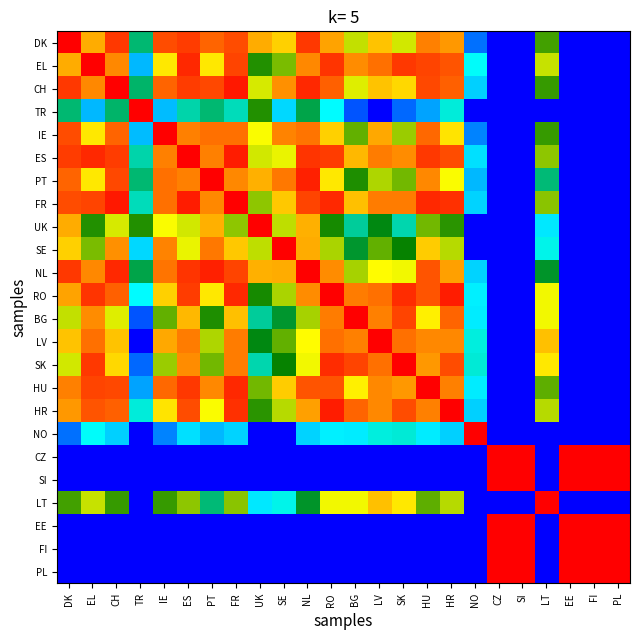

Reading left to right, list all the values displayed in this chart.

DK: DK=1.0	EL=0.8	CH=0.9	TR=0.4	IE=0.9	ES=0.9	PT=0.9	FR=0.9	UK=0.8	SE=0.8	NL=0.9	RO=0.8	BG=0.7	LV=0.8	SK=0.7	HU=0.9	HR=0.9	NO=0.1	CZ=0.0	SI=0.0	LT=0.6	EE=0.0	FI=0.0	PL=0.0
EL: DK=0.8	EL=1.0	CH=0.9	TR=0.2	IE=0.8	ES=1.0	PT=0.8	FR=0.9	UK=0.5	SE=0.6	NL=0.9	RO=0.9	BG=0.9	LV=0.9	SK=0.9	HU=0.9	HR=0.9	NO=0.3	CZ=0.0	SI=0.0	LT=0.7	EE=0.0	FI=0.0	PL=0.0
CH: DK=0.9	EL=0.9	CH=1.0	TR=0.4	IE=0.9	ES=0.9	PT=0.9	FR=1.0	UK=0.7	SE=0.9	NL=1.0	RO=0.9	BG=0.7	LV=0.8	SK=0.8	HU=0.9	HR=0.9	NO=0.2	CZ=0.0	SI=0.0	LT=0.6	EE=0.0	FI=0.0	PL=0.0
TR: DK=0.4	EL=0.2	CH=0.4	TR=1.0	IE=0.2	ES=0.3	PT=0.4	FR=0.3	UK=0.5	SE=0.2	NL=0.4	RO=0.2	BG=0.1	LV=0.0	SK=0.1	HU=0.2	HR=0.3	NO=0.0	CZ=0.0	SI=0.0	LT=0.0	EE=0.0	FI=0.0	PL=0.0
IE: DK=0.9	EL=0.8	CH=0.9	TR=0.2	IE=1.0	ES=0.9	PT=0.9	FR=0.9	UK=0.7	SE=0.9	NL=0.9	RO=0.8	BG=0.6	LV=0.8	SK=0.7	HU=0.9	HR=0.8	NO=0.1	CZ=0.0	SI=0.0	LT=0.6	EE=0.0	FI=0.0	PL=0.0
ES: DK=0.9	EL=1.0	CH=0.9	TR=0.3	IE=0.9	ES=1.0	PT=0.9	FR=1.0	UK=0.7	SE=0.7	NL=0.9	RO=0.9	BG=0.8	LV=0.9	SK=0.9	HU=0.9	HR=0.9	NO=0.2	CZ=0.0	SI=0.0	LT=0.6	EE=0.0	FI=0.0	PL=0.0
PT: DK=0.9	EL=0.8	CH=0.9	TR=0.4	IE=0.9	ES=0.9	PT=1.0	FR=0.9	UK=0.8	SE=0.9	NL=1.0	RO=0.8	BG=0.5	LV=0.7	SK=0.6	HU=0.9	HR=0.7	NO=0.2	CZ=0.0	SI=0.0	LT=0.4	EE=0.0	FI=0.0	PL=0.0
FR: DK=0.9	EL=0.9	CH=1.0	TR=0.3	IE=0.9	ES=1.0	PT=0.9	FR=1.0	UK=0.6	SE=0.8	NL=0.9	RO=1.0	BG=0.8	LV=0.9	SK=0.9	HU=1.0	HR=1.0	NO=0.2	CZ=0.0	SI=0.0	LT=0.6	EE=0.0	FI=0.0	PL=0.0
UK: DK=0.8	EL=0.5	CH=0.7	TR=0.5	IE=0.7	ES=0.7	PT=0.8	FR=0.6	UK=1.0	SE=0.7	NL=0.8	RO=0.5	BG=0.4	LV=0.5	SK=0.3	HU=0.6	HR=0.5	NO=0.0	CZ=0.0	SI=0.0	LT=0.2	EE=0.0	FI=0.0	PL=0.0
SE: DK=0.8	EL=0.6	CH=0.9	TR=0.2	IE=0.9	ES=0.7	PT=0.9	FR=0.8	UK=0.7	SE=1.0	NL=0.8	RO=0.7	BG=0.5	LV=0.6	SK=0.5	HU=0.8	HR=0.7	NO=0.0	CZ=0.0	SI=0.0	LT=0.3	EE=0.0	FI=0.0	PL=0.0
NL: DK=0.9	EL=0.9	CH=1.0	TR=0.4	IE=0.9	ES=0.9	PT=1.0	FR=0.9	UK=0.8	SE=0.8	NL=1.0	RO=0.9	BG=0.7	LV=0.8	SK=0.7	HU=0.9	HR=0.8	NO=0.2	CZ=0.0	SI=0.0	LT=0.5	EE=0.0	FI=0.0	PL=0.0
RO: DK=0.8	EL=0.9	CH=0.9	TR=0.2	IE=0.8	ES=0.9	PT=0.8	FR=1.0	UK=0.5	SE=0.7	NL=0.9	RO=1.0	BG=0.9	LV=0.9	SK=1.0	HU=0.9	HR=1.0	NO=0.2	CZ=0.0	SI=0.0	LT=0.7	EE=0.0	FI=0.0	PL=0.0
BG: DK=0.7	EL=0.9	CH=0.7	TR=0.1	IE=0.6	ES=0.8	PT=0.5	FR=0.8	UK=0.4	SE=0.5	NL=0.7	RO=0.9	BG=1.0	LV=0.9	SK=0.9	HU=0.8	HR=0.9	NO=0.2	CZ=0.0	SI=0.0	LT=0.7	EE=0.0	FI=0.0	PL=0.0
LV: DK=0.8	EL=0.9	CH=0.8	TR=0.0	IE=0.8	ES=0.9	PT=0.7	FR=0.9	UK=0.5	SE=0.6	NL=0.8	RO=0.9	BG=0.9	LV=1.0	SK=0.9	HU=0.9	HR=0.9	NO=0.3	CZ=0.0	SI=0.0	LT=0.8	EE=0.0	FI=0.0	PL=0.0
SK: DK=0.7	EL=0.9	CH=0.8	TR=0.1	IE=0.7	ES=0.9	PT=0.6	FR=0.9	UK=0.3	SE=0.5	NL=0.7	RO=1.0	BG=0.9	LV=0.9	SK=1.0	HU=0.9	HR=0.9	NO=0.3	CZ=0.0	SI=0.0	LT=0.8	EE=0.0	FI=0.0	PL=0.0
HU: DK=0.9	EL=0.9	CH=0.9	TR=0.2	IE=0.9	ES=0.9	PT=0.9	FR=1.0	UK=0.6	SE=0.8	NL=0.9	RO=0.9	BG=0.8	LV=0.9	SK=0.9	HU=1.0	HR=0.9	NO=0.2	CZ=0.0	SI=0.0	LT=0.6	EE=0.0	FI=0.0	PL=0.0
HR: DK=0.9	EL=0.9	CH=0.9	TR=0.3	IE=0.8	ES=0.9	PT=0.7	FR=1.0	UK=0.5	SE=0.7	NL=0.8	RO=1.0	BG=0.9	LV=0.9	SK=0.9	HU=0.9	HR=1.0	NO=0.2	CZ=0.0	SI=0.0	LT=0.7	EE=0.0	FI=0.0	PL=0.0
NO: DK=0.1	EL=0.3	CH=0.2	TR=0.0	IE=0.1	ES=0.2	PT=0.2	FR=0.2	UK=0.0	SE=0.0	NL=0.2	RO=0.2	BG=0.2	LV=0.3	SK=0.3	HU=0.2	HR=0.2	NO=1.0	CZ=0.0	SI=0.0	LT=0.0	EE=0.0	FI=0.0	PL=0.0
CZ: DK=0.0	EL=0.0	CH=0.0	TR=0.0	IE=0.0	ES=0.0	PT=0.0	FR=0.0	UK=0.0	SE=0.0	NL=0.0	RO=0.0	BG=0.0	LV=0.0	SK=0.0	HU=0.0	HR=0.0	NO=0.0	CZ=1.0	SI=1.0	LT=0.0	EE=1.0	FI=1.0	PL=1.0
SI: DK=0.0	EL=0.0	CH=0.0	TR=0.0	IE=0.0	ES=0.0	PT=0.0	FR=0.0	UK=0.0	SE=0.0	NL=0.0	RO=0.0	BG=0.0	LV=0.0	SK=0.0	HU=0.0	HR=0.0	NO=0.0	CZ=1.0	SI=1.0	LT=0.0	EE=1.0	FI=1.0	PL=1.0
LT: DK=0.6	EL=0.7	CH=0.6	TR=0.0	IE=0.6	ES=0.6	PT=0.4	FR=0.6	UK=0.2	SE=0.3	NL=0.5	RO=0.7	BG=0.7	LV=0.8	SK=0.8	HU=0.6	HR=0.7	NO=0.0	CZ=0.0	SI=0.0	LT=1.0	EE=0.0	FI=0.0	PL=0.0
EE: DK=0.0	EL=0.0	CH=0.0	TR=0.0	IE=0.0	ES=0.0	PT=0.0	FR=0.0	UK=0.0	SE=0.0	NL=0.0	RO=0.0	BG=0.0	LV=0.0	SK=0.0	HU=0.0	HR=0.0	NO=0.0	CZ=1.0	SI=1.0	LT=0.0	EE=1.0	FI=1.0	PL=1.0
FI: DK=0.0	EL=0.0	CH=0.0	TR=0.0	IE=0.0	ES=0.0	PT=0.0	FR=0.0	UK=0.0	SE=0.0	NL=0.0	RO=0.0	BG=0.0	LV=0.0	SK=0.0	HU=0.0	HR=0.0	NO=0.0	CZ=1.0	SI=1.0	LT=0.0	EE=1.0	FI=1.0	PL=1.0
PL: DK=0.0	EL=0.0	CH=0.0	TR=0.0	IE=0.0	ES=0.0	PT=0.0	FR=0.0	UK=0.0	SE=0.0	NL=0.0	RO=0.0	BG=0.0	LV=0.0	SK=0.0	HU=0.0	HR=0.0	NO=0.0	CZ=1.0	SI=1.0	LT=0.0	EE=1.0	FI=1.0	PL=1.0